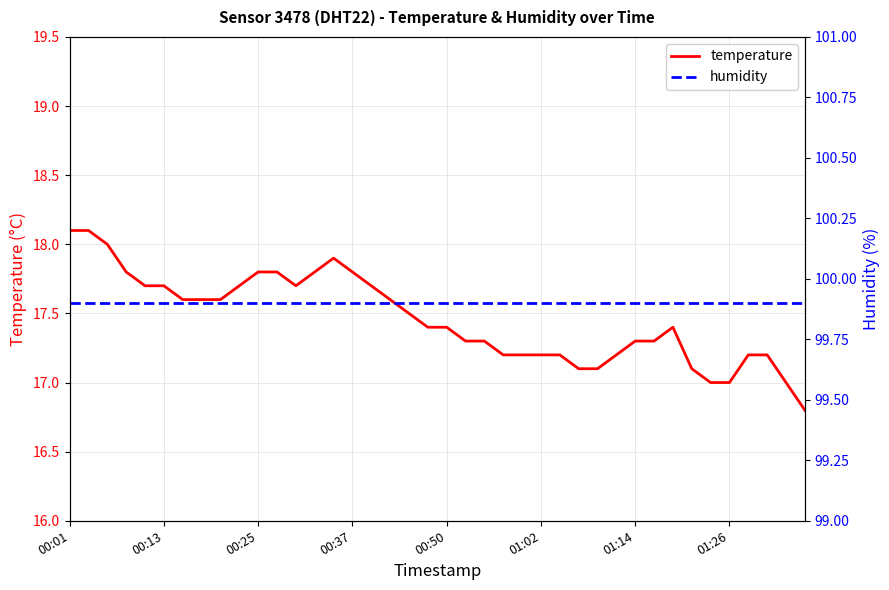

How many lines are shown in the chart?

2